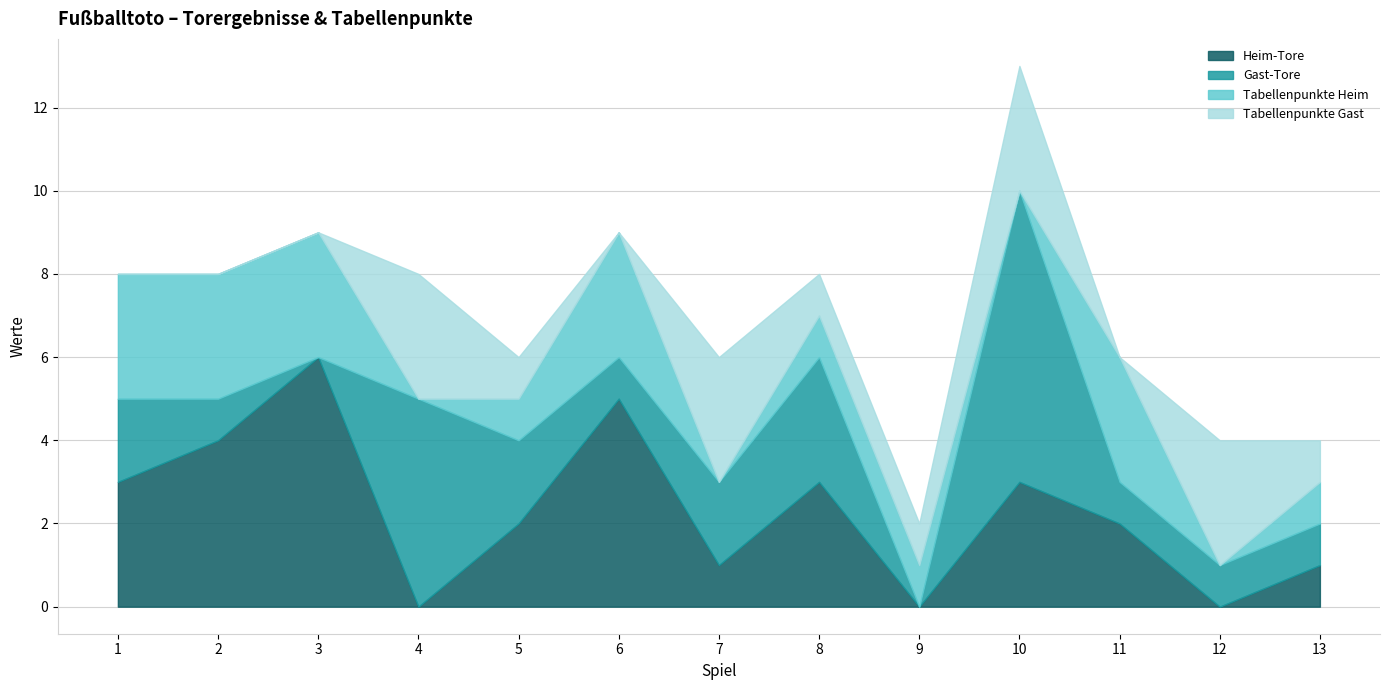

Between which two adjacent categories do Tabellenpunkte Gast and Gast-Tore first intersect?

6 and 7